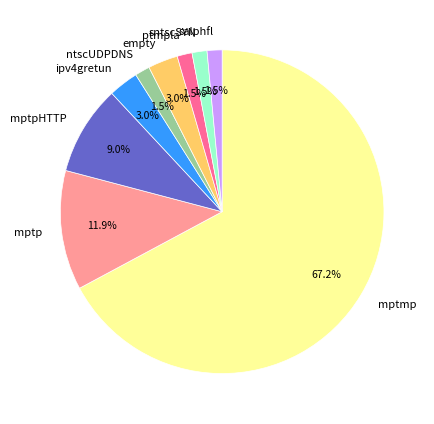

What is the ratio of the value at ptmpla to the value at sntscSYN?

1.0